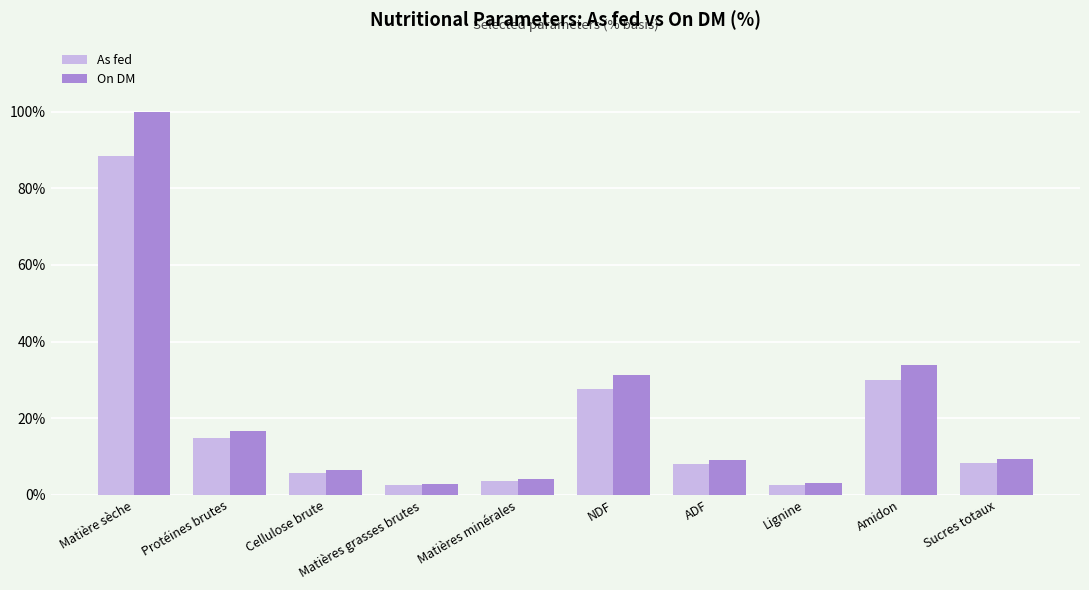

Is the value of As fed at Cellulose brute greater than the value of On DM at Amidon?

No